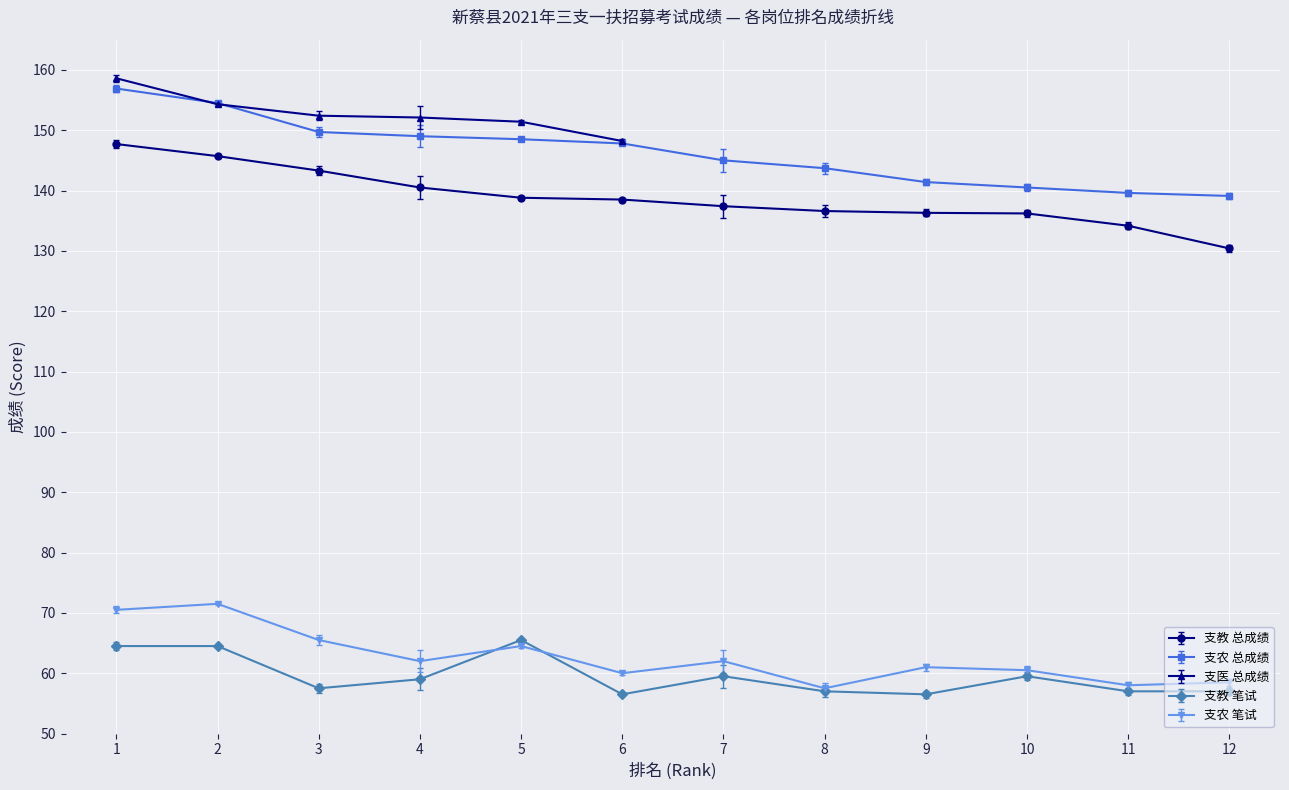

What is the value of the 支教 总成绩 point at the 9th from the left?

136.3